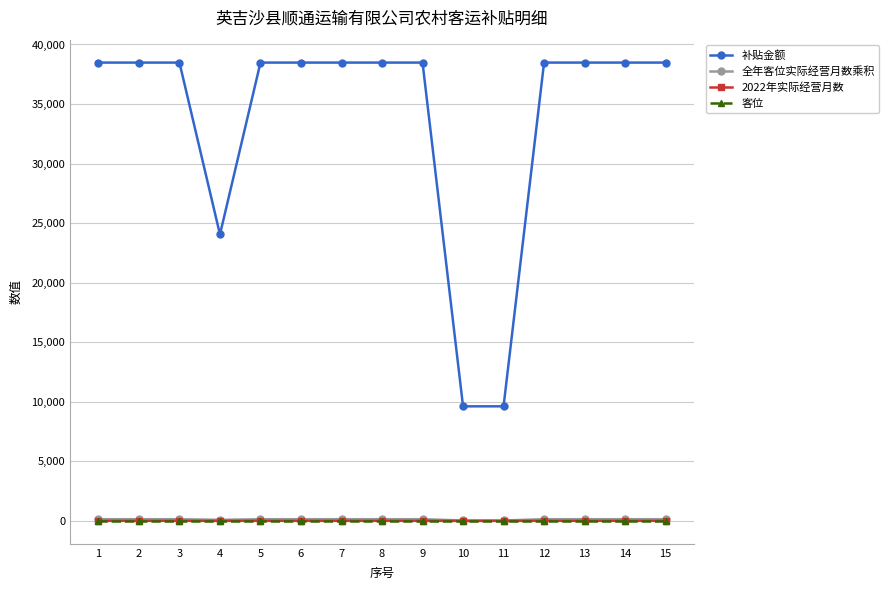

Which series has the widest spread of values?

补贴金额